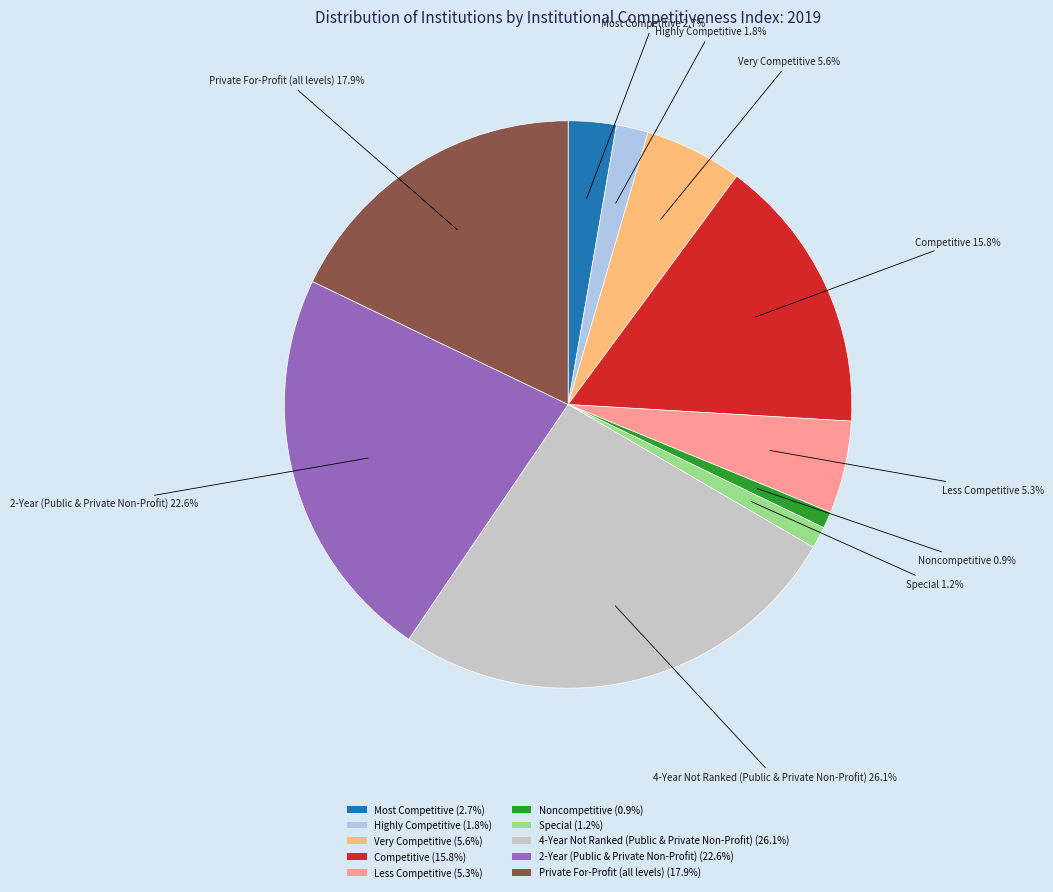

How many segments does this pie chart have?

10